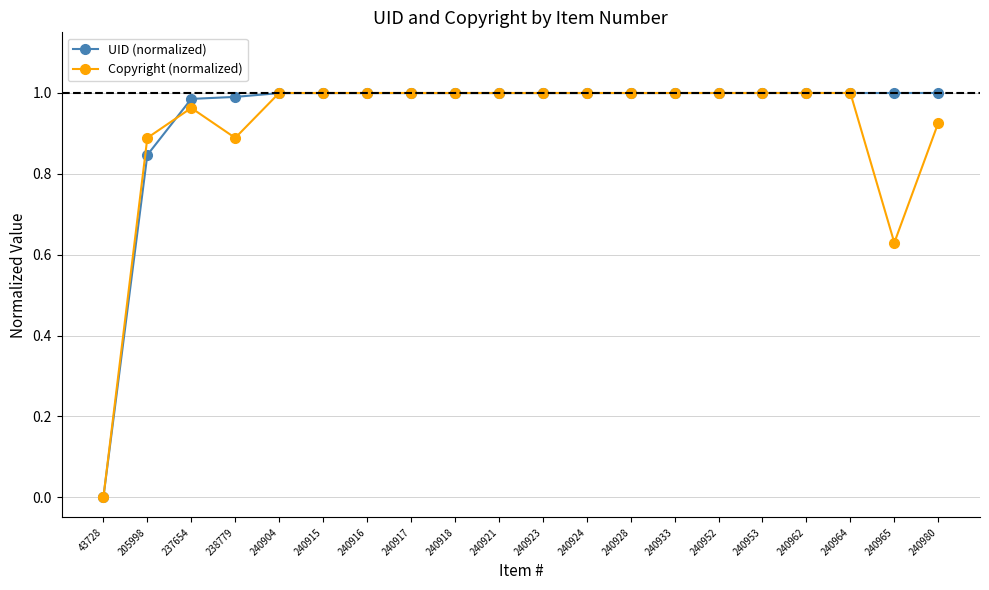

True or false: Copyright (normalized) has a value of 1.6 at 240921.

False